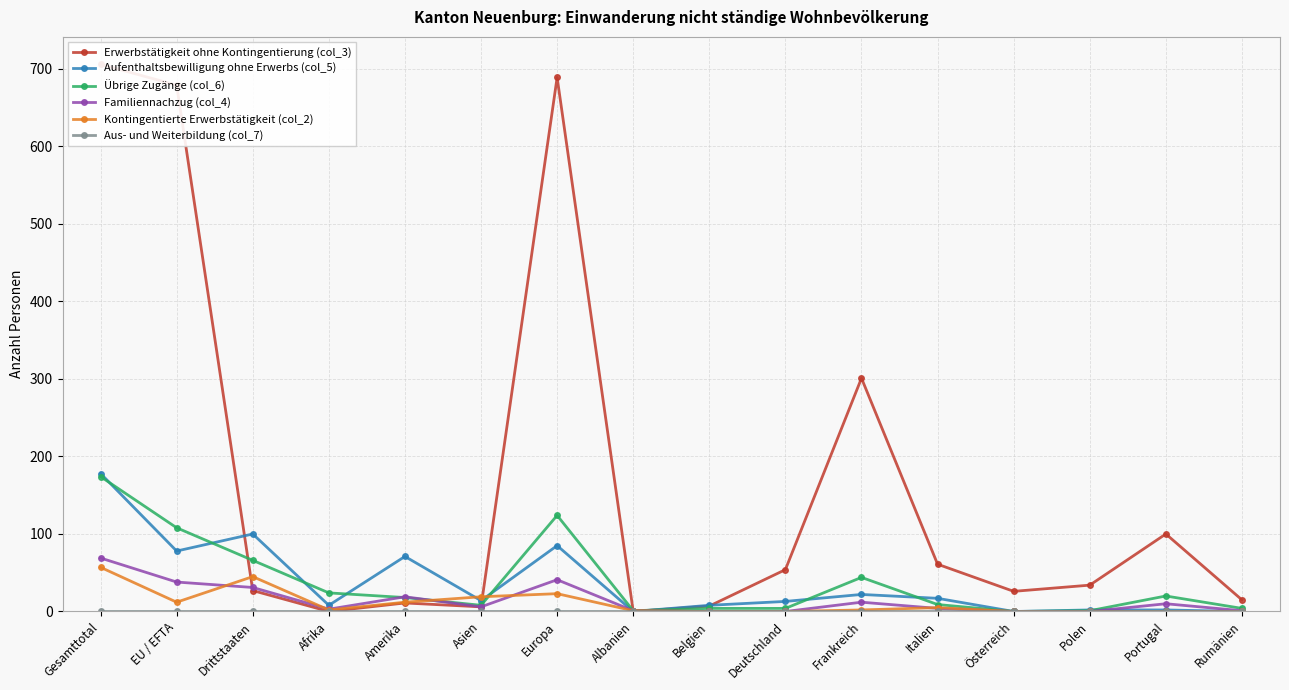

The value of Aufenthaltsbewilligung ohne Erwerbs (col_5) at Polen is 1. True or false?

False